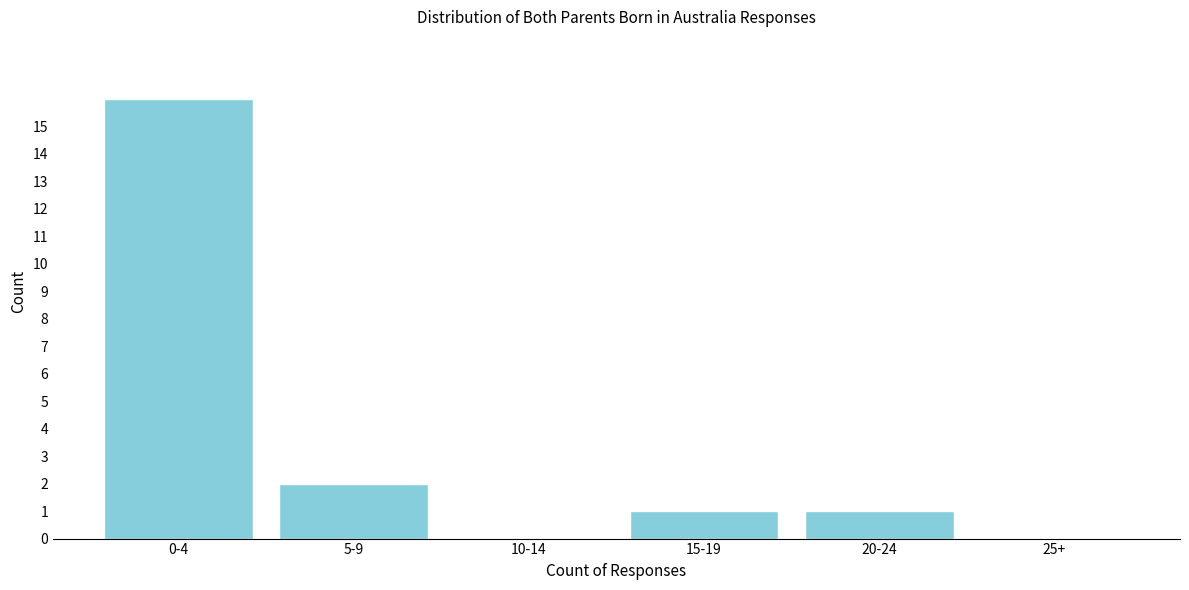

Reading left to right, list all the values displayed in this chart.

0-4=16	5-9=2	10-14=0	15-19=1	20-24=1	25+=0